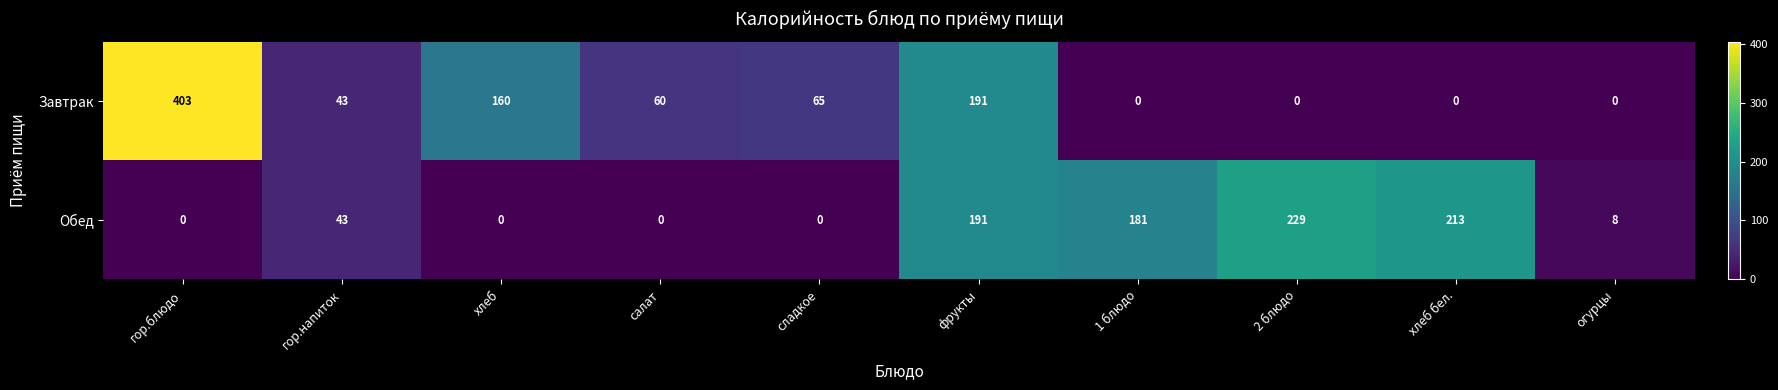

Is it true that Обед equals 0 at хлеб?

True